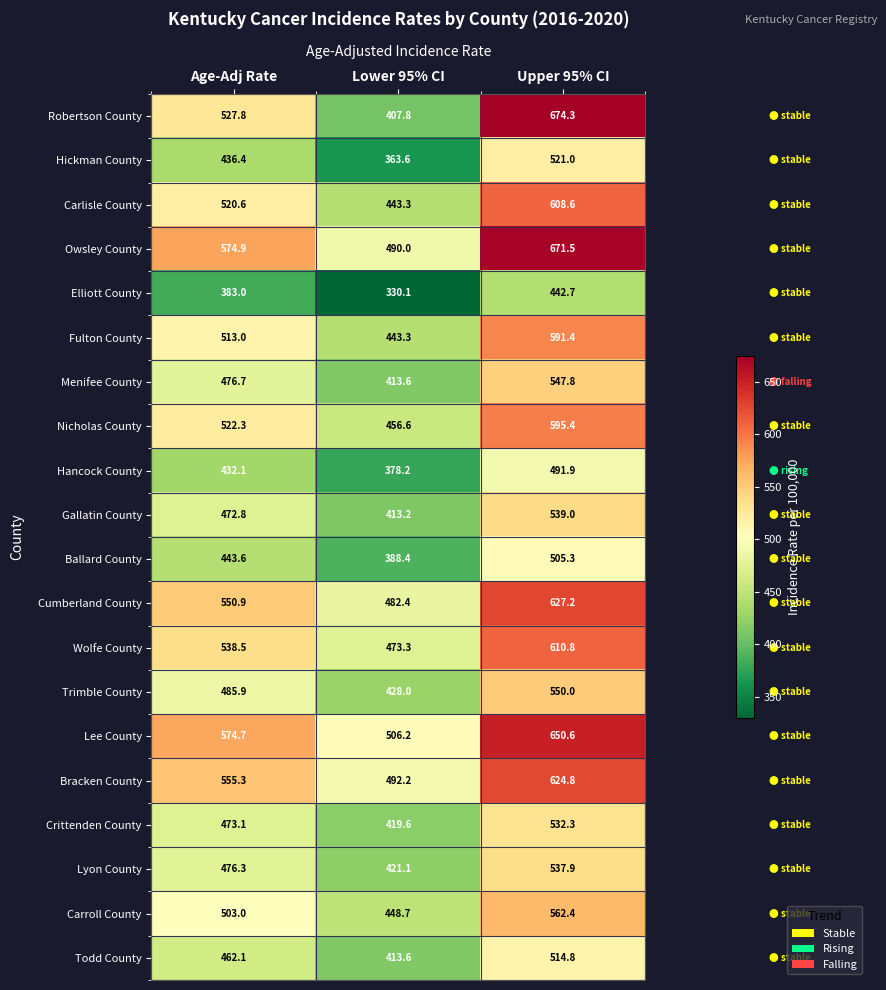

What is the difference between the maximum and second lowest values in the Hickman County series?

84.6